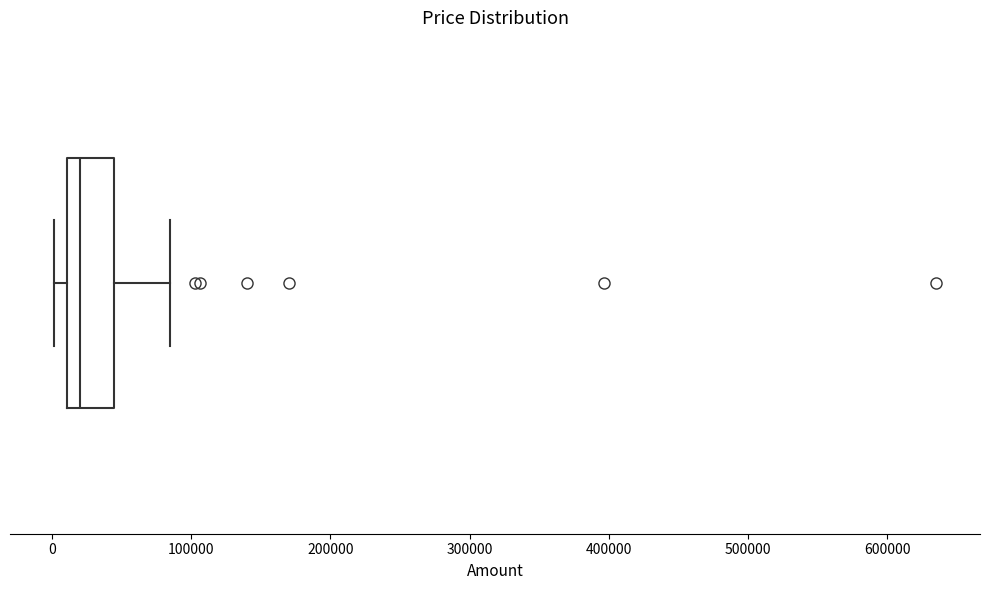

Transcribe this box plot: give where the median line is, the range the box spans, and where the two whiskers end, as read against the x-axis. The values are not printed on the chart, so give them approximately, as read against the axis.

median 20000, box 10000 to 40000, whiskers 0 to 80000